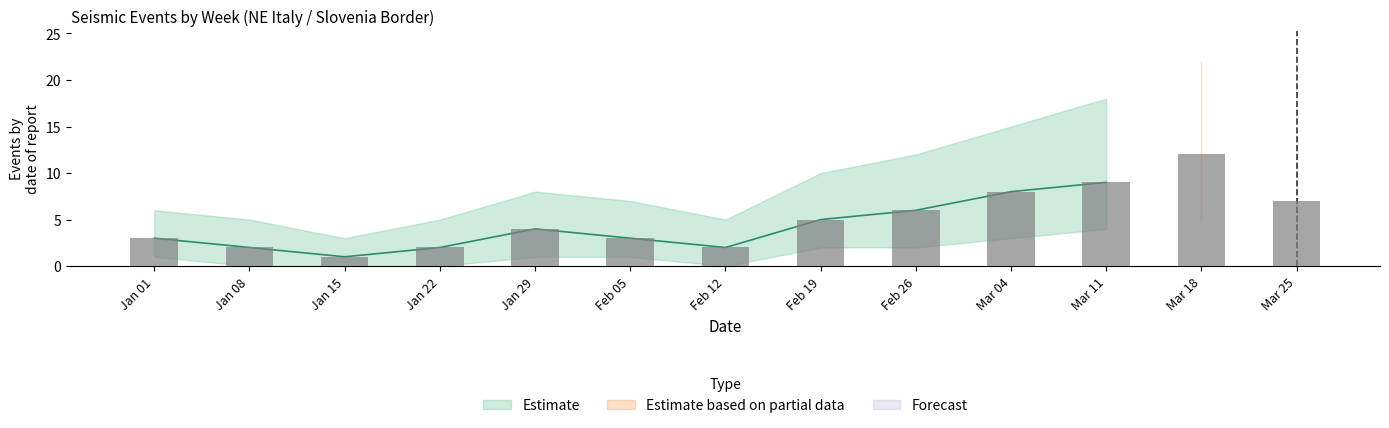

How many data points does each series have?

13